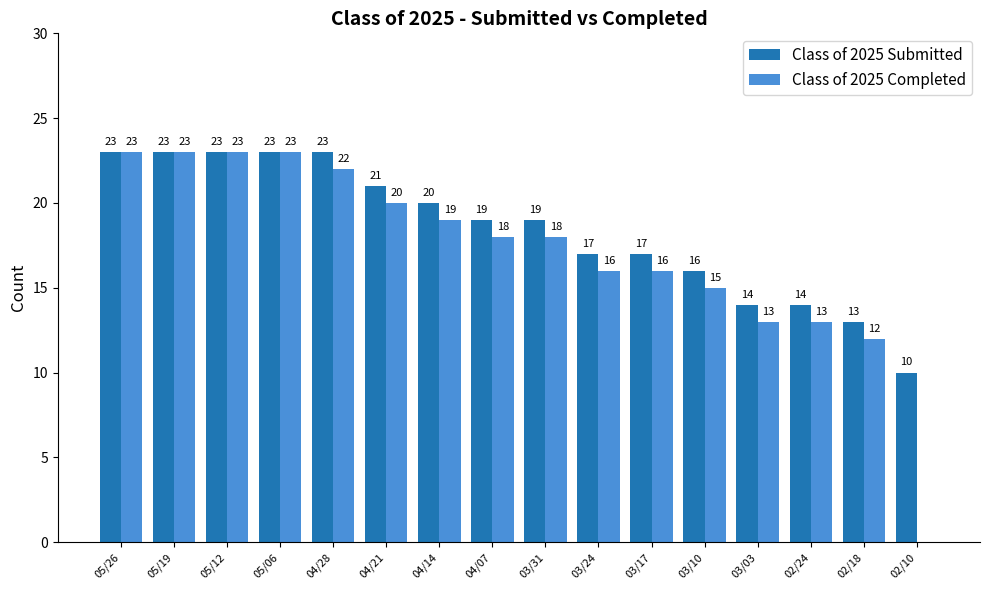

Between 03/17 and 02/10, which series saw the biggest shift?

Class of 2025 Completed